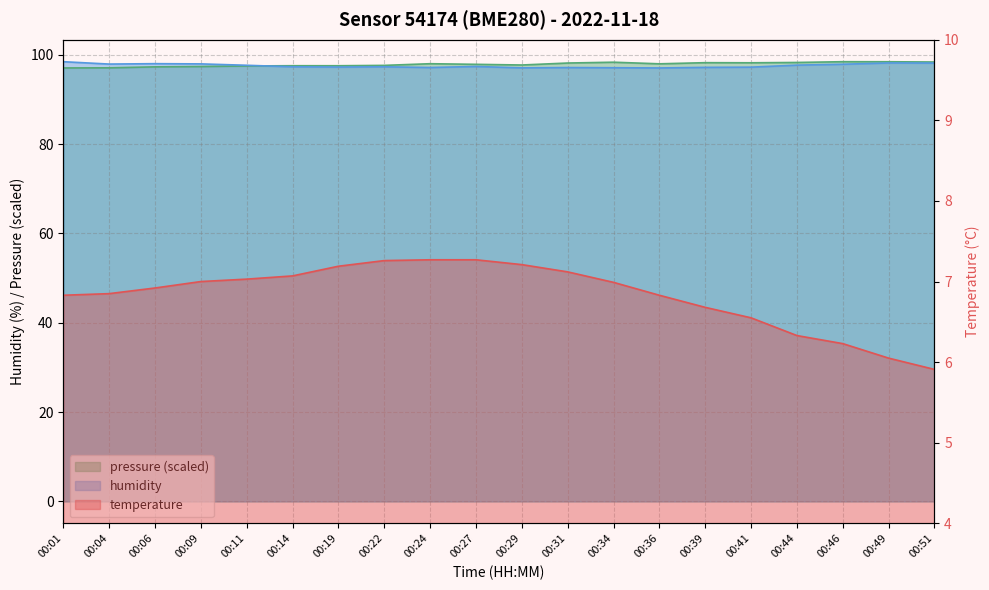

True or false: temperature and humidity cross at least once.

False